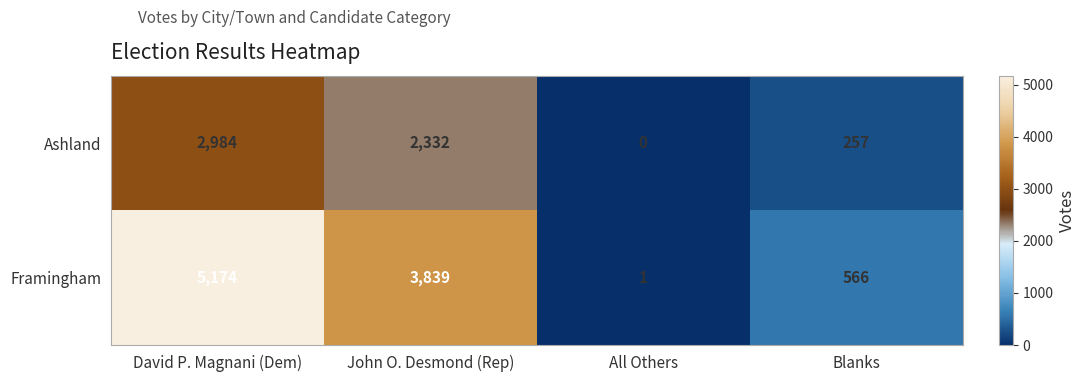

The Framingham series shows 6103 at John O. Desmond (Rep). True or false?

False